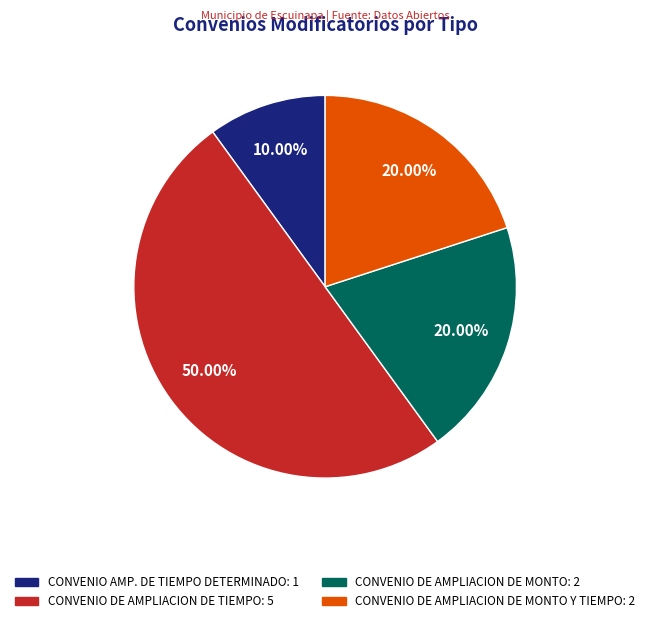

Combined, do CONVENIO DE AMPLIACION DE MONTO Y TIEMPO: 2 and CONVENIO DE AMPLIACION DE TIEMPO: 5 account for over 50%?

Yes